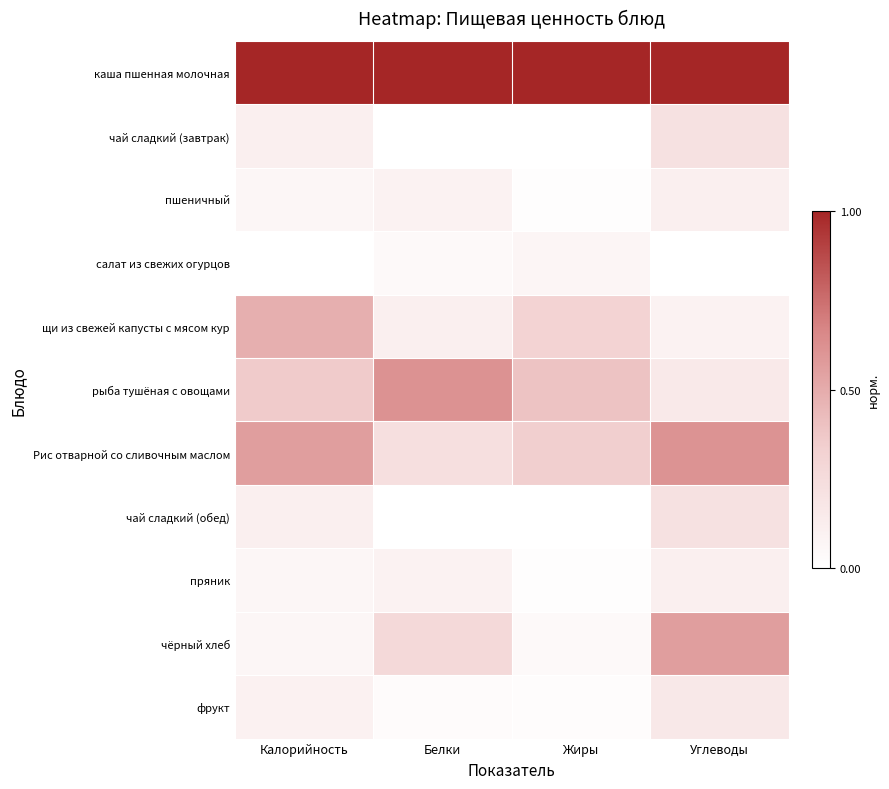

Which series has the largest total across all categories?

каша пшенная молочная